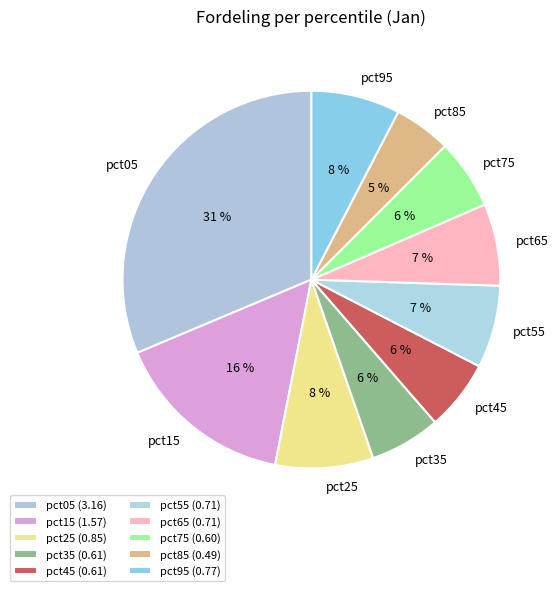

To the nearest percent, what is the difference between the pct95 and pct85 slice percentages?

3%